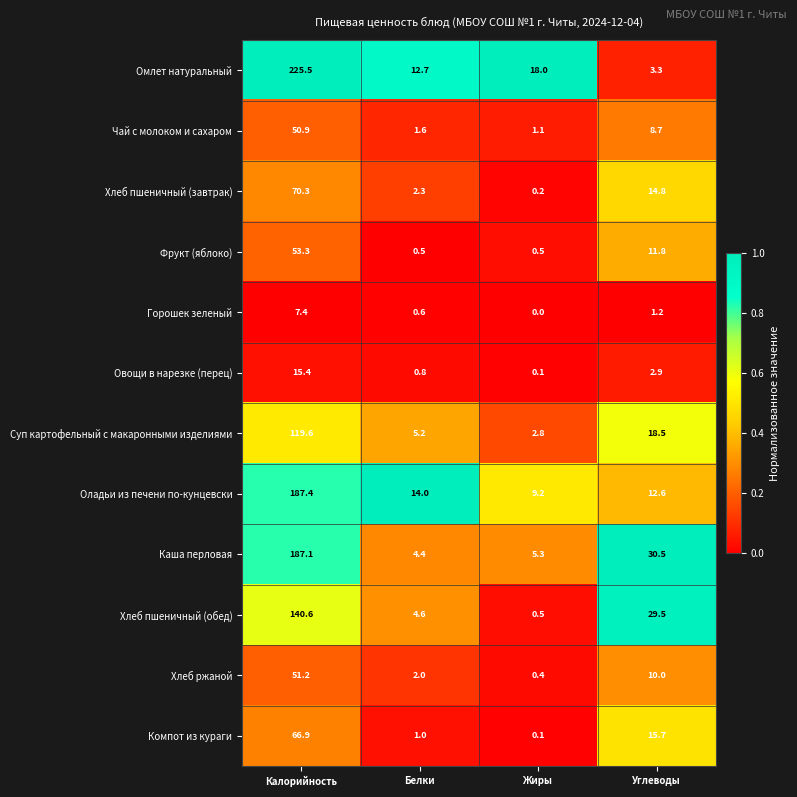

Where is Хлеб ржаной nearest to the value 25?

Углеводы